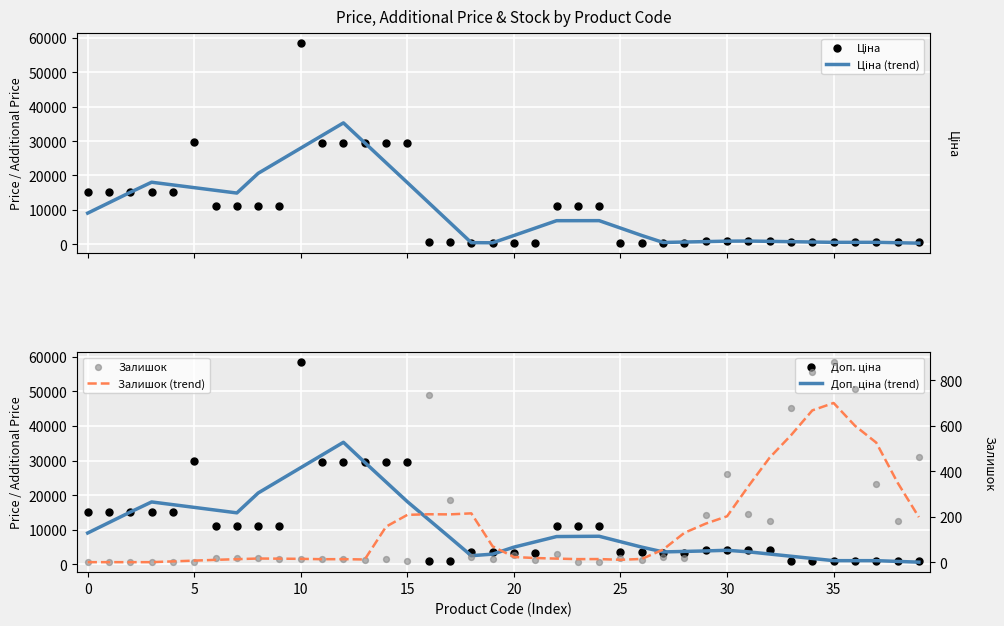

Which series reaches the maximum Y coordinate?

Ціна